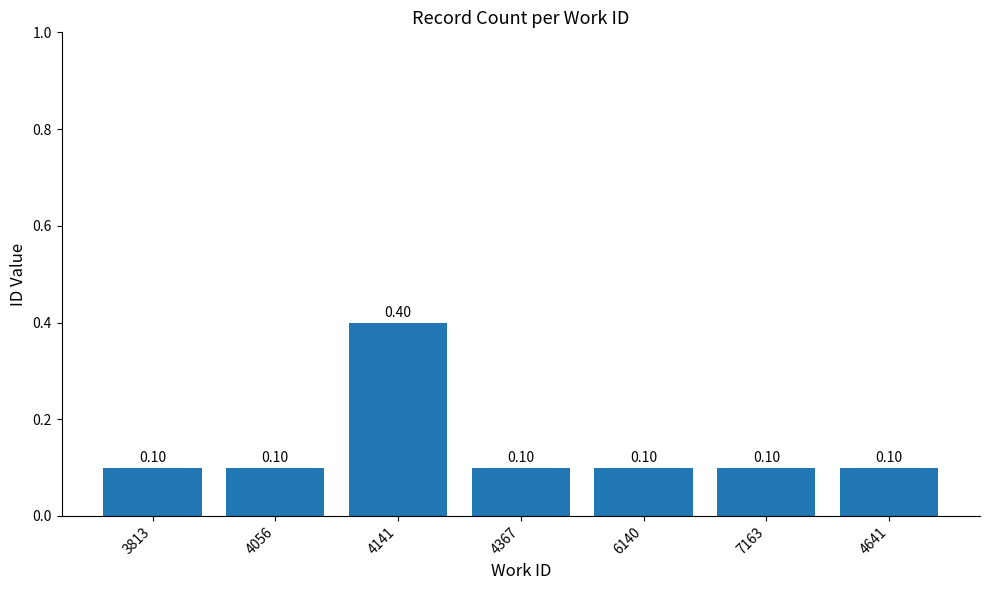

What is the change in value from 3813 to 4141?

+0.3